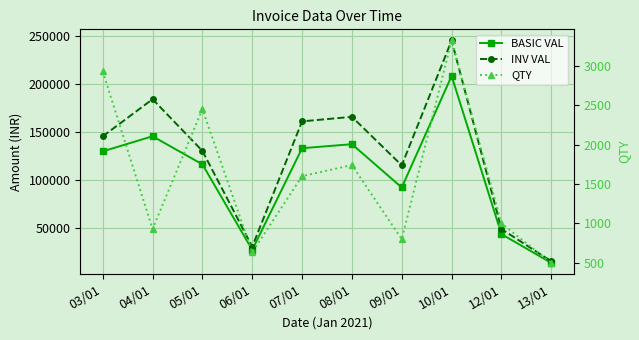

What is the highest value of the QTY series?

3320.0